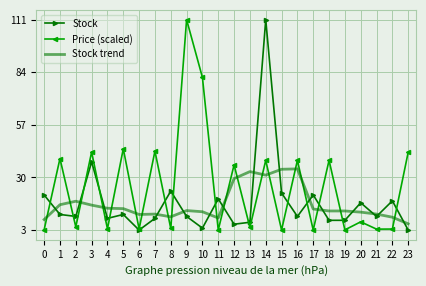

The value of Price (scaled) at 17 is 3.0. True or false?

True